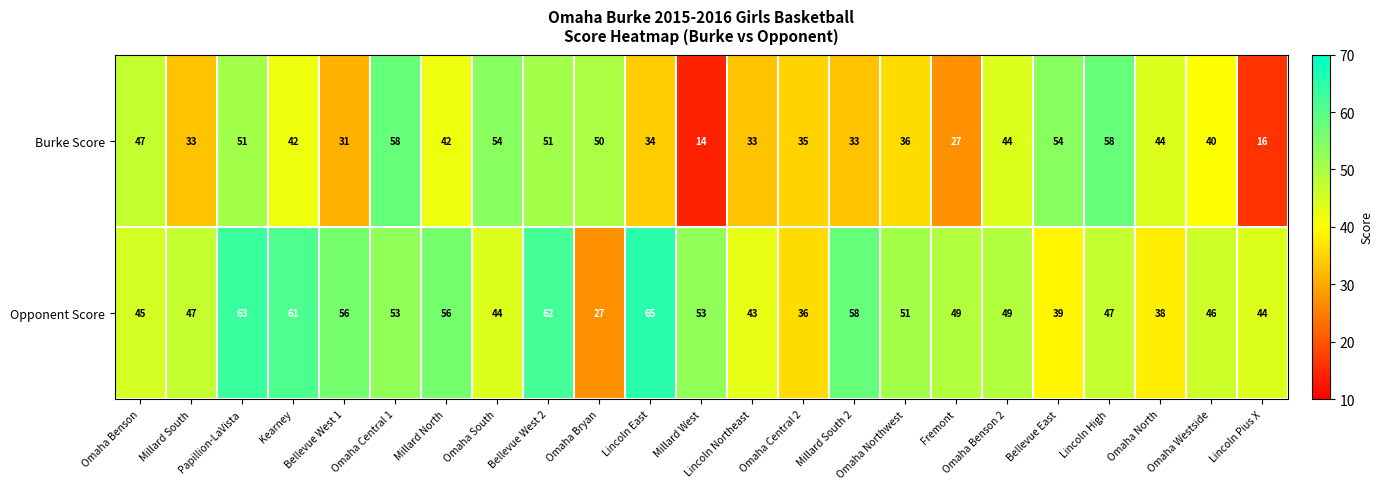

How many distinct data groups are displayed?

2